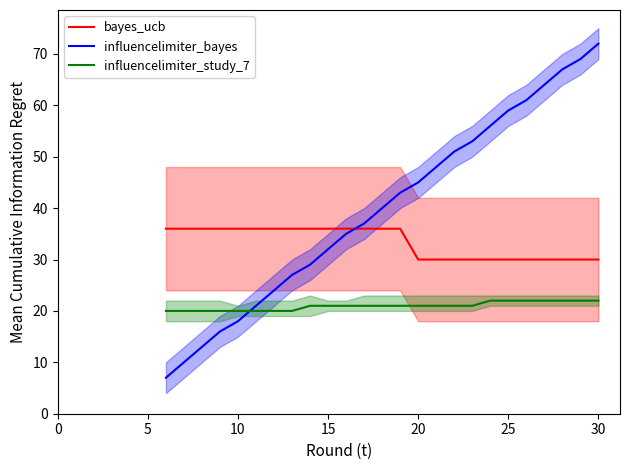

True or false: influencelimiter_study_7 and bayes_ucb cross at least once.

False